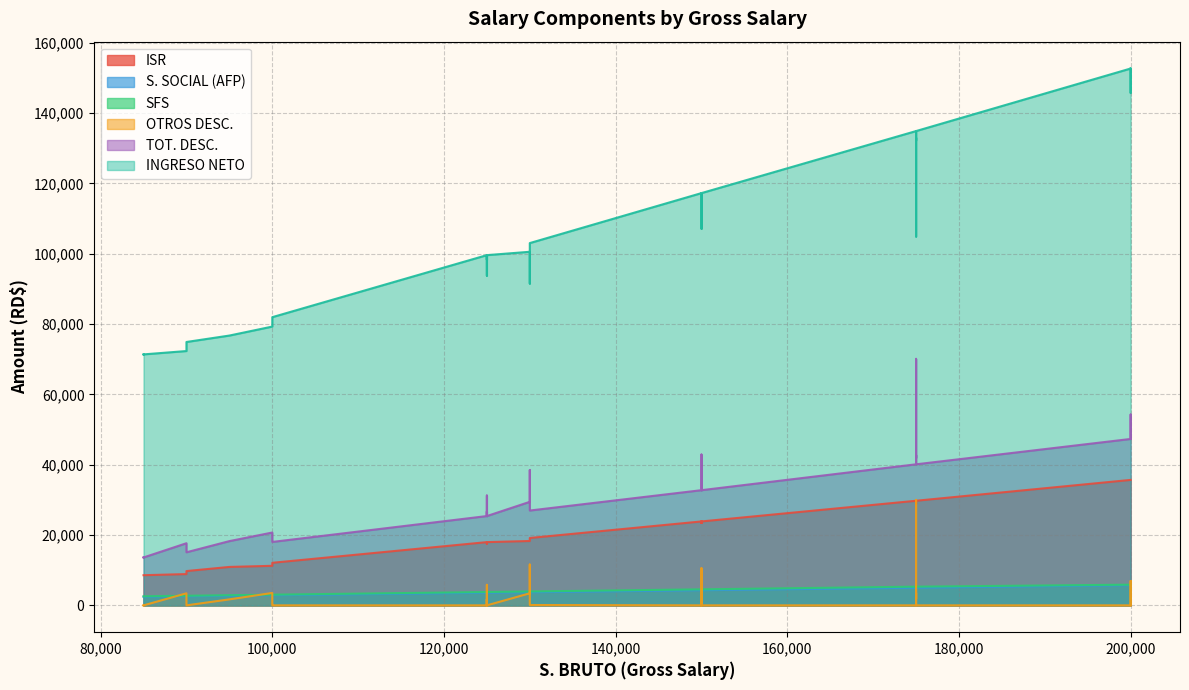

Which label corresponds to the smallest value in the chart?

200000